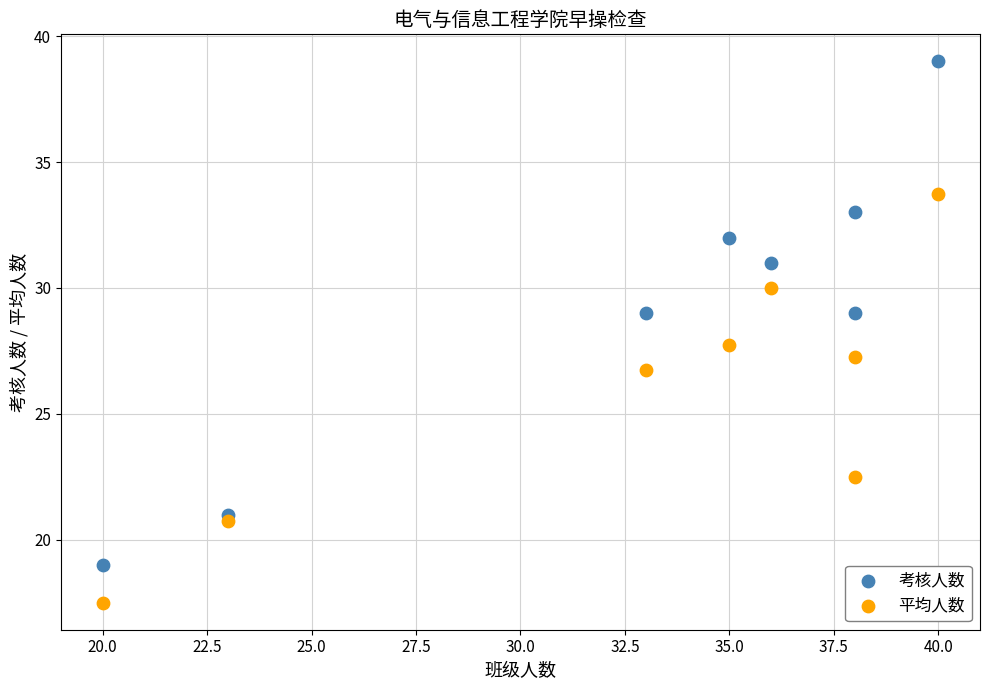

Across all series, what Y value is closest to 28?

27.8